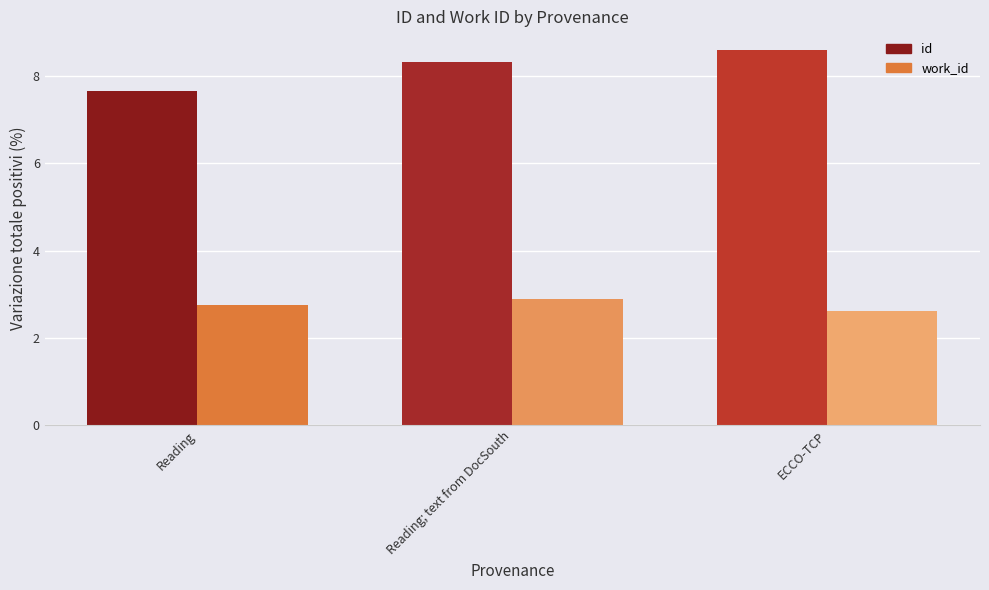

At how many categories does at least one series exceed 7?

3